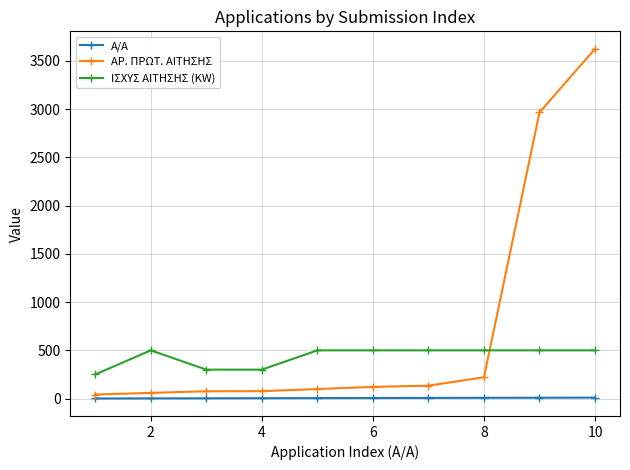

How many data points in ΙΣΧΥΣ ΑΙΤΗΣΗΣ (KW) are less than 500?

3